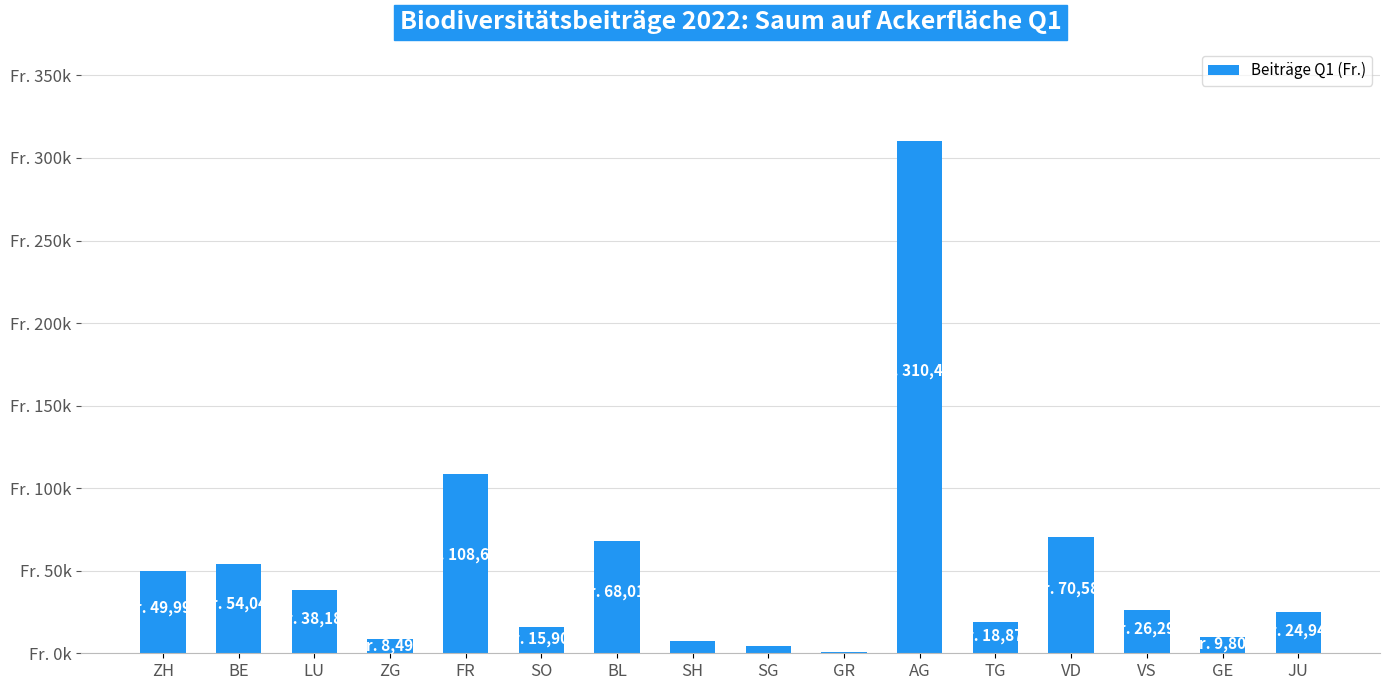

Rank the categories by value from highest to lowest.

AG, FR, VD, BL, BE, ZH, LU, VS, JU, TG, SO, GE, ZG, SH, SG, GR